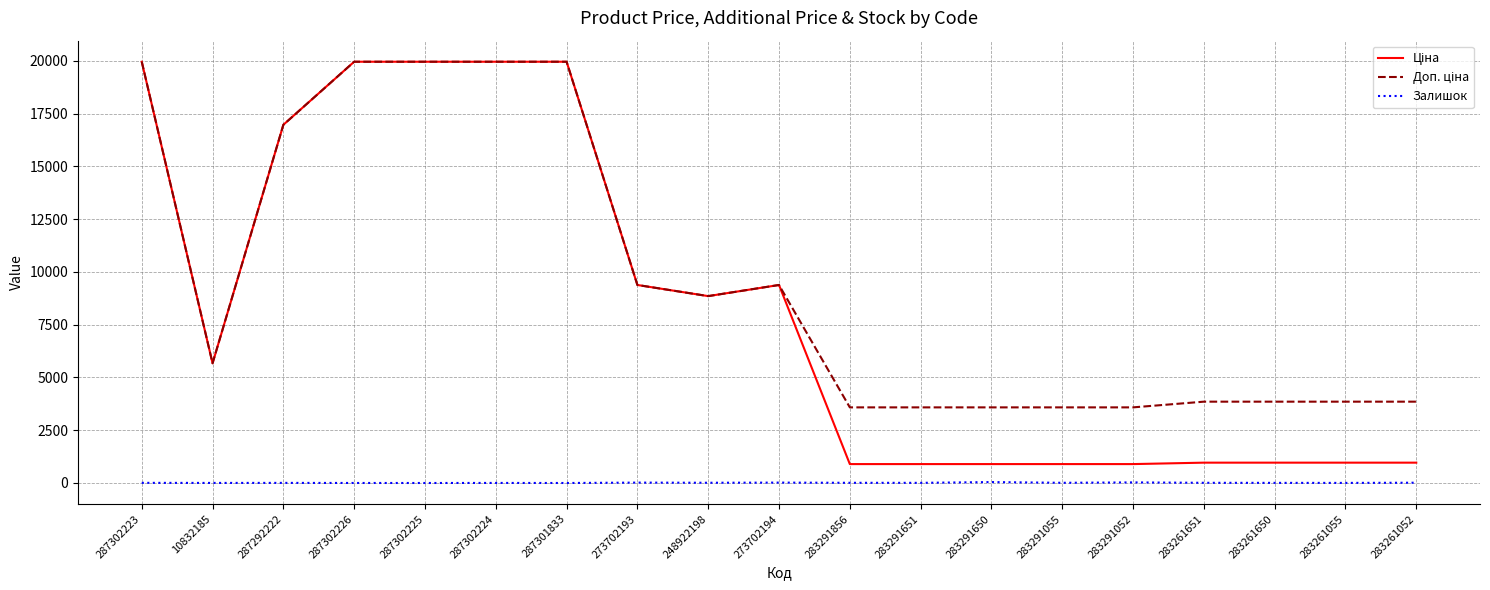

At how many categories does at least one series exceed 15904?

6